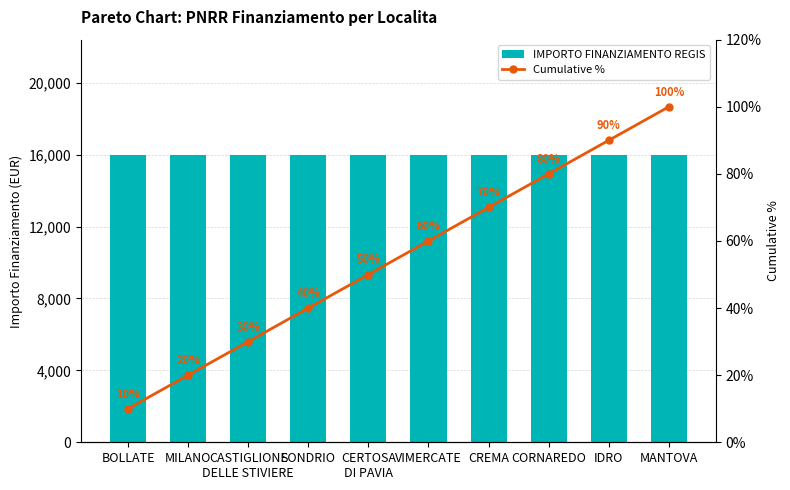

How many groups of bars are there?

10